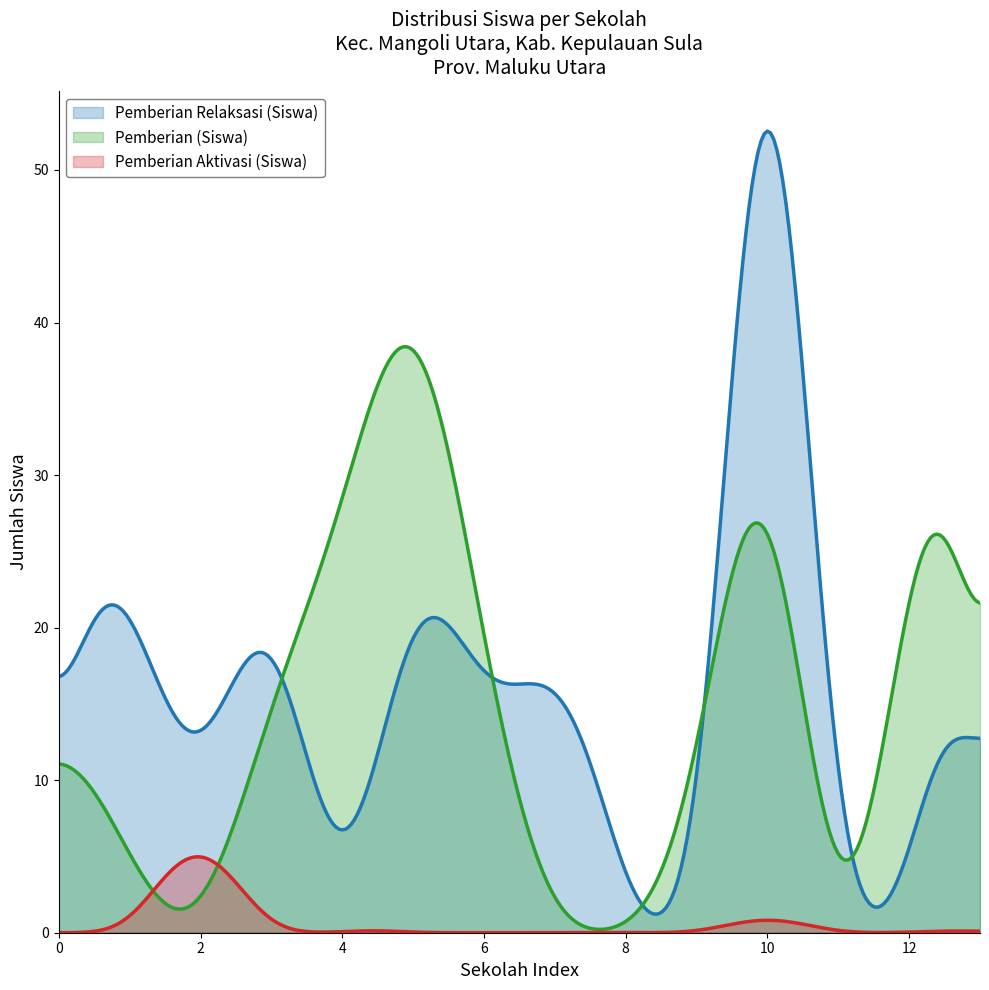

Which series has the largest range (max minus min)?

Pemberian Relaksasi (Siswa)